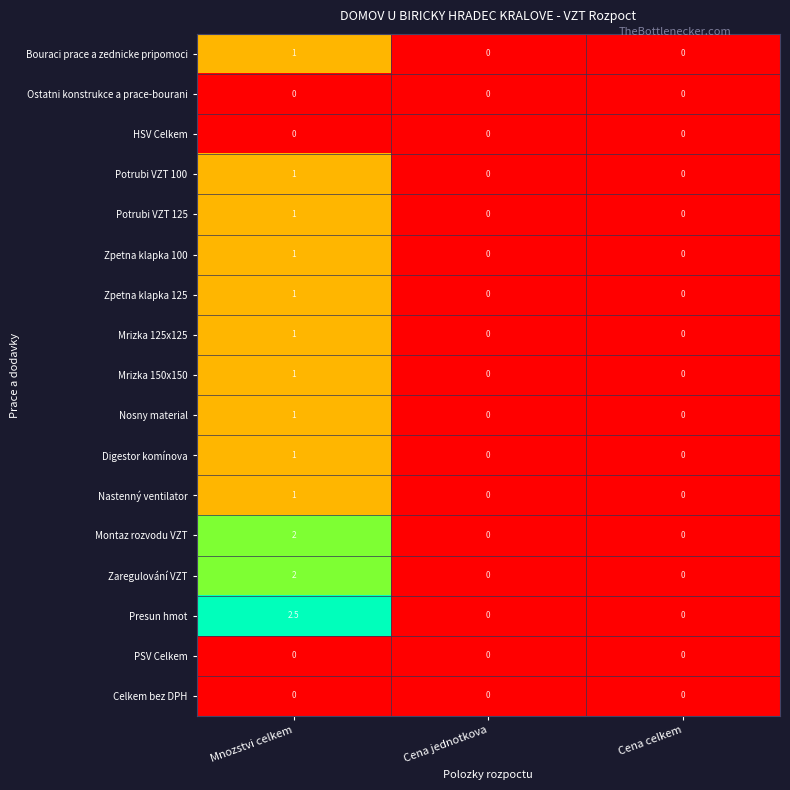

What is the difference between the highest and lowest values at Mnozstvi celkem?

2.5